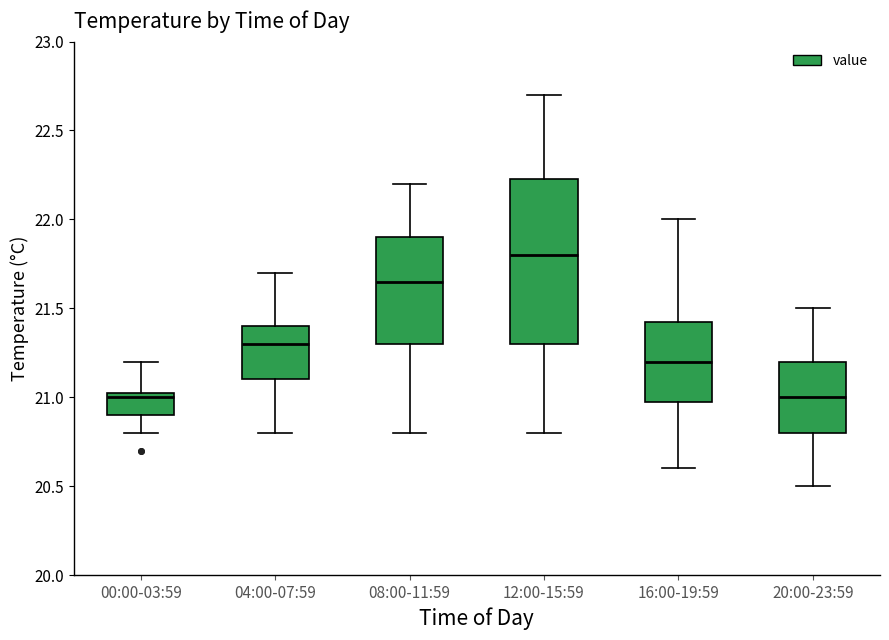

Reading left to right, transcribe this box plot: for each box, give where its median line is, the range the box spans, and where its two whiskers end, as read against the y-axis. The values are not printed on the chart, so give them approximately, as read against the axis.

00:00-03:59: median 21.00, box 20.90 to 21.05, whiskers 20.80 to 21.20
04:00-07:59: median 21.30, box 21.10 to 21.40, whiskers 20.80 to 21.70
08:00-11:59: median 21.65, box 21.30 to 21.90, whiskers 20.80 to 22.20
12:00-15:59: median 21.80, box 21.30 to 22.25, whiskers 20.80 to 22.70
16:00-19:59: median 21.20, box 21.00 to 21.45, whiskers 20.60 to 22.00
20:00-23:59: median 21.00, box 20.80 to 21.20, whiskers 20.50 to 21.50